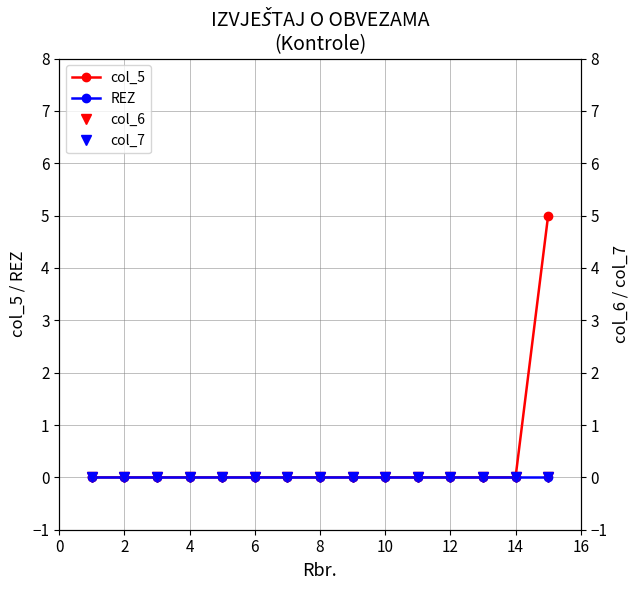

What is the greatest value displayed?

5